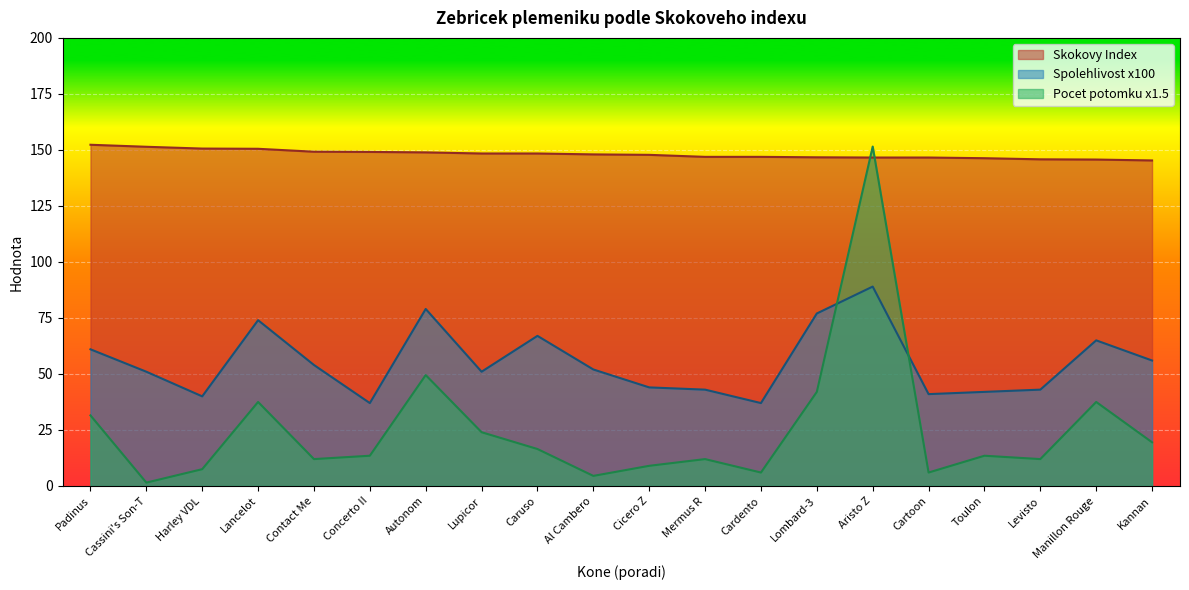

What position from the left is Contact Me?

5